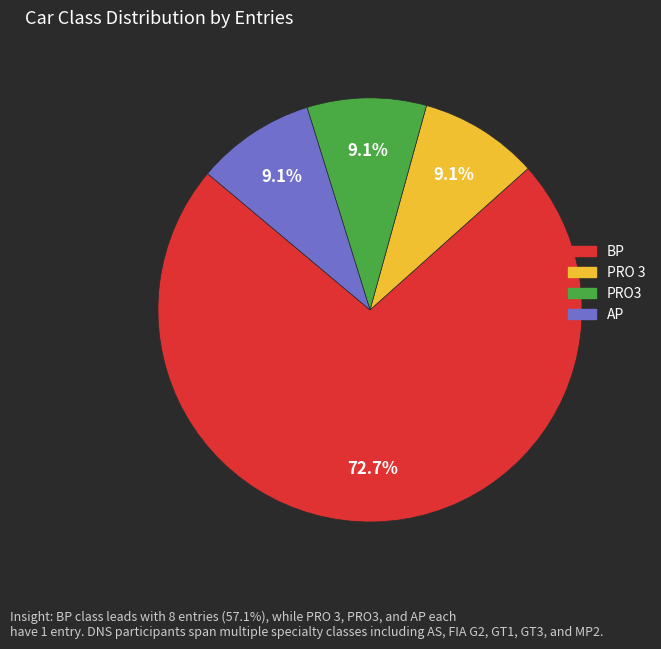

Which category has the biggest portion of the pie?

BP